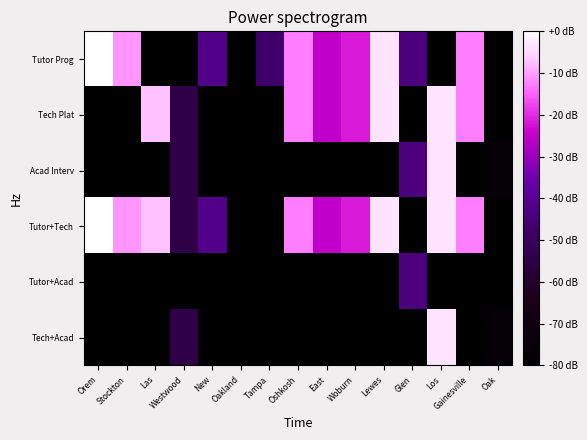

Reading right to left, list all the values displayed in this chart.

Tutor Prog: Oak=-80.0	Gainesville=-12.7	Los=-80.0	Glen=-43.6	Lewes=-3.6	Woburn=-21.8	East=-25.5	Oshkosh=-12.7	Tampa=-47.3	Oakland=-80.0	New=-41.8	Westwood=-80.0	Las=-80.0	Stockton=-10.9	Orem=0.0
Tech Plat: Oak=-80.0	Gainesville=-12.7	Los=-3.6	Glen=-80.0	Lewes=-3.6	Woburn=-21.8	East=-25.5	Oshkosh=-12.7	Tampa=-80.0	Oakland=-80.0	New=-80.0	Westwood=-54.5	Las=-7.3	Stockton=-80.0	Orem=-80.0
Acad Interv: Oak=-76.4	Gainesville=-80.0	Los=-3.6	Glen=-43.6	Lewes=-80.0	Woburn=-80.0	East=-80.0	Oshkosh=-80.0	Tampa=-80.0	Oakland=-80.0	New=-80.0	Westwood=-54.5	Las=-80.0	Stockton=-80.0	Orem=-80.0
Tutor+Tech: Oak=-80.0	Gainesville=-12.7	Los=-3.6	Glen=-80.0	Lewes=-3.6	Woburn=-21.8	East=-25.5	Oshkosh=-12.7	Tampa=-80.0	Oakland=-80.0	New=-41.8	Westwood=-54.5	Las=-7.3	Stockton=-10.9	Orem=0.0
Tutor+Acad: Oak=-80.0	Gainesville=-80.0	Los=-80.0	Glen=-43.6	Lewes=-80.0	Woburn=-80.0	East=-80.0	Oshkosh=-80.0	Tampa=-80.0	Oakland=-80.0	New=-80.0	Westwood=-80.0	Las=-80.0	Stockton=-80.0	Orem=-80.0
Tech+Acad: Oak=-76.4	Gainesville=-80.0	Los=-3.6	Glen=-80.0	Lewes=-80.0	Woburn=-80.0	East=-80.0	Oshkosh=-80.0	Tampa=-80.0	Oakland=-80.0	New=-80.0	Westwood=-54.5	Las=-80.0	Stockton=-80.0	Orem=-80.0